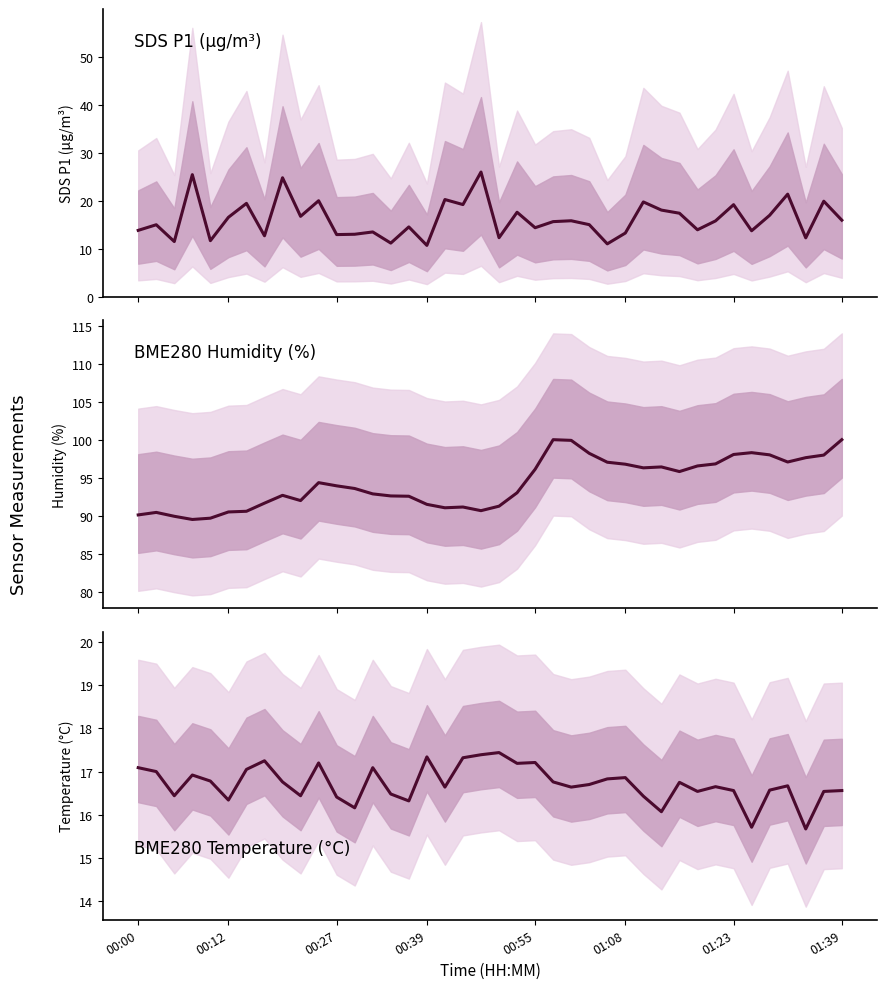

How many interior local peaks does the BME280 humidity series have?

7